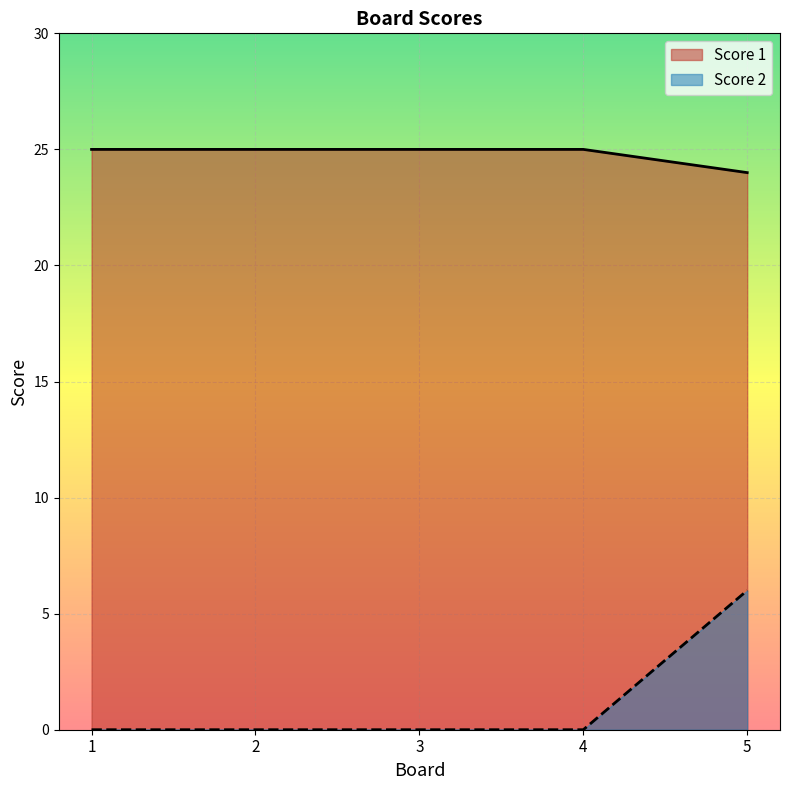

How many distinct data groups are displayed?

2